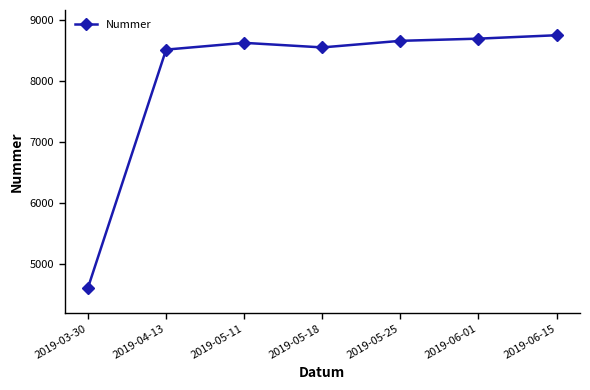

Read the value at 2019-05-11.

8627